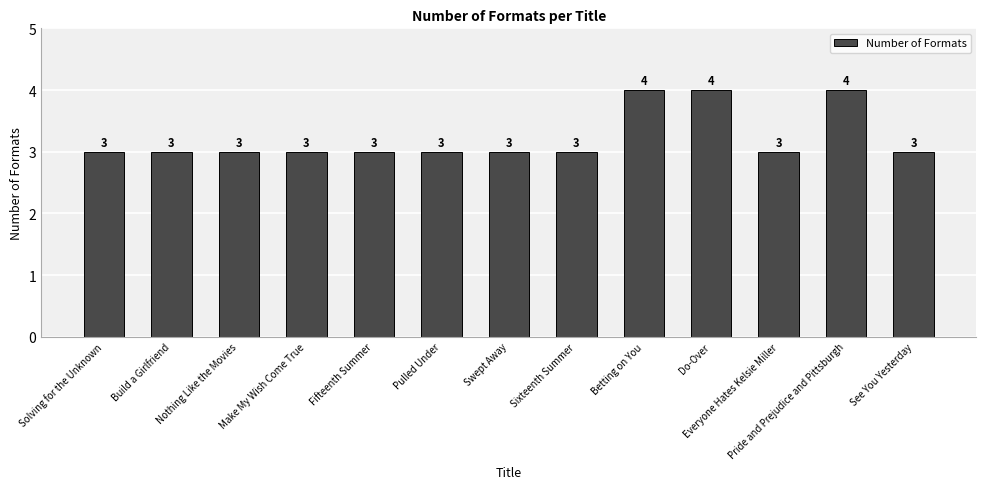

What is the minimum value shown in the chart?

3